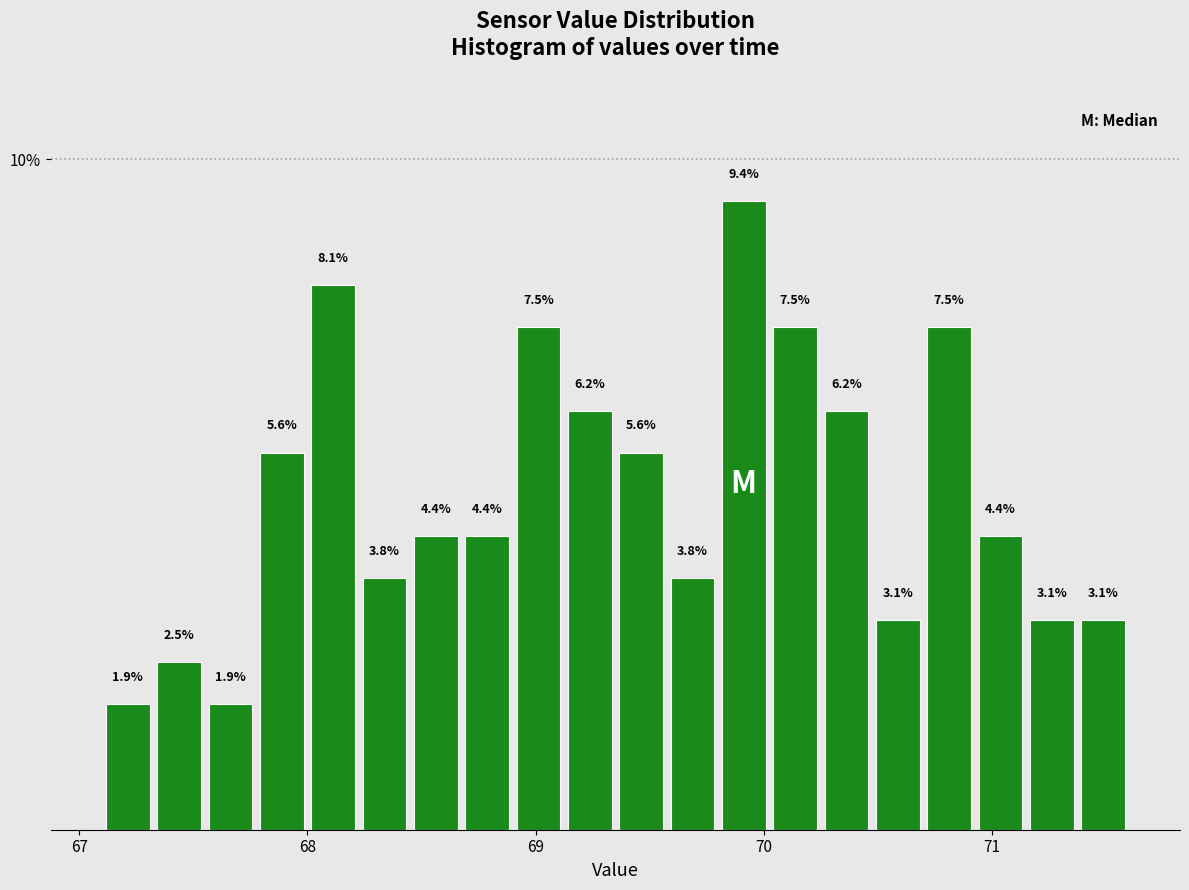

Read against the x-axis, roughly where is the centre of the tallest bar?

69.9